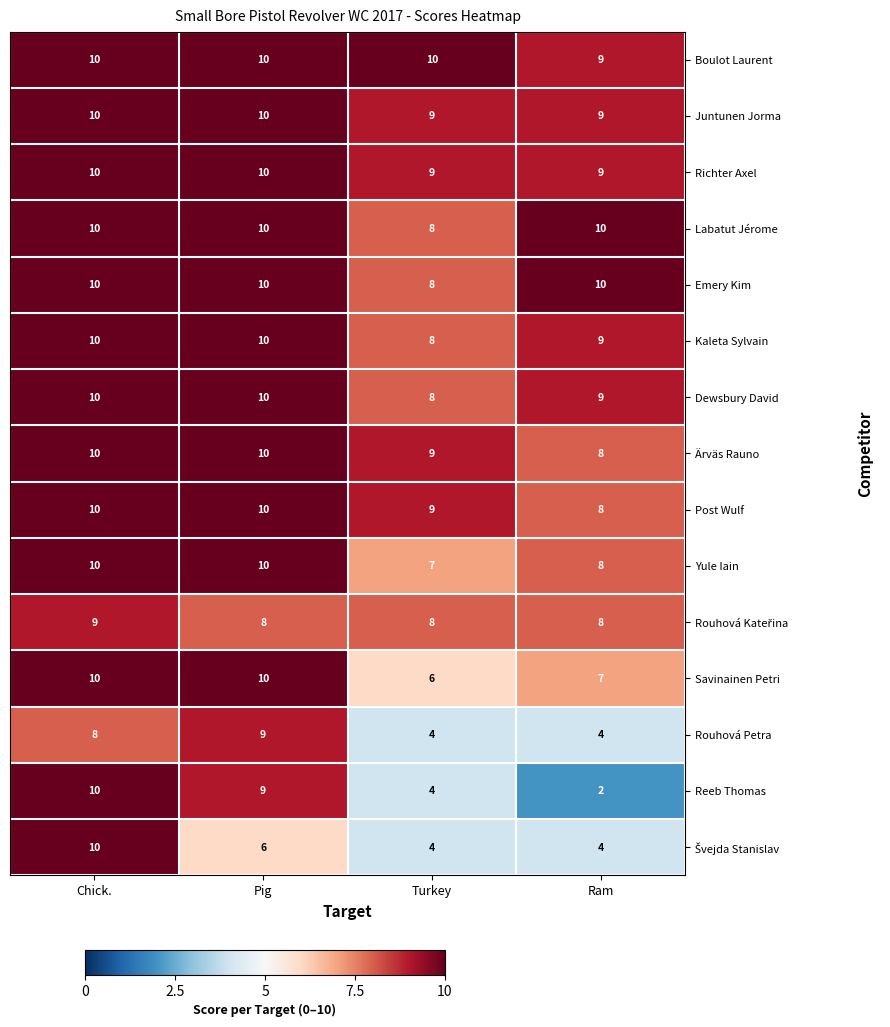

What is the highest value of the Reeb Thomas series?

10